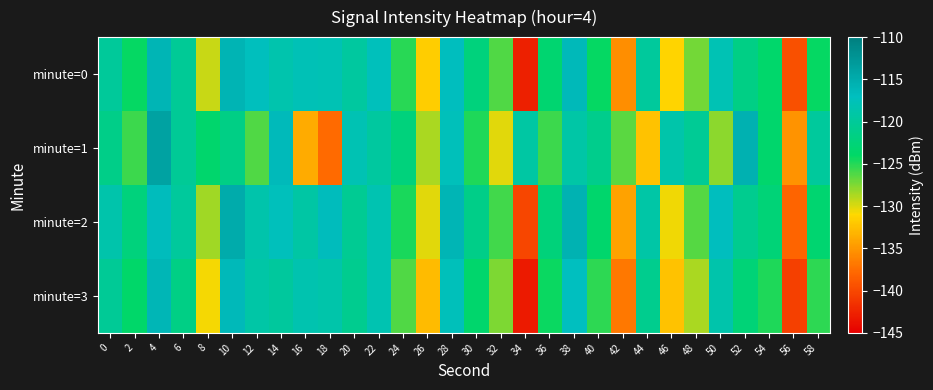

What is the difference between the highest and lowest values at 48?

8.4